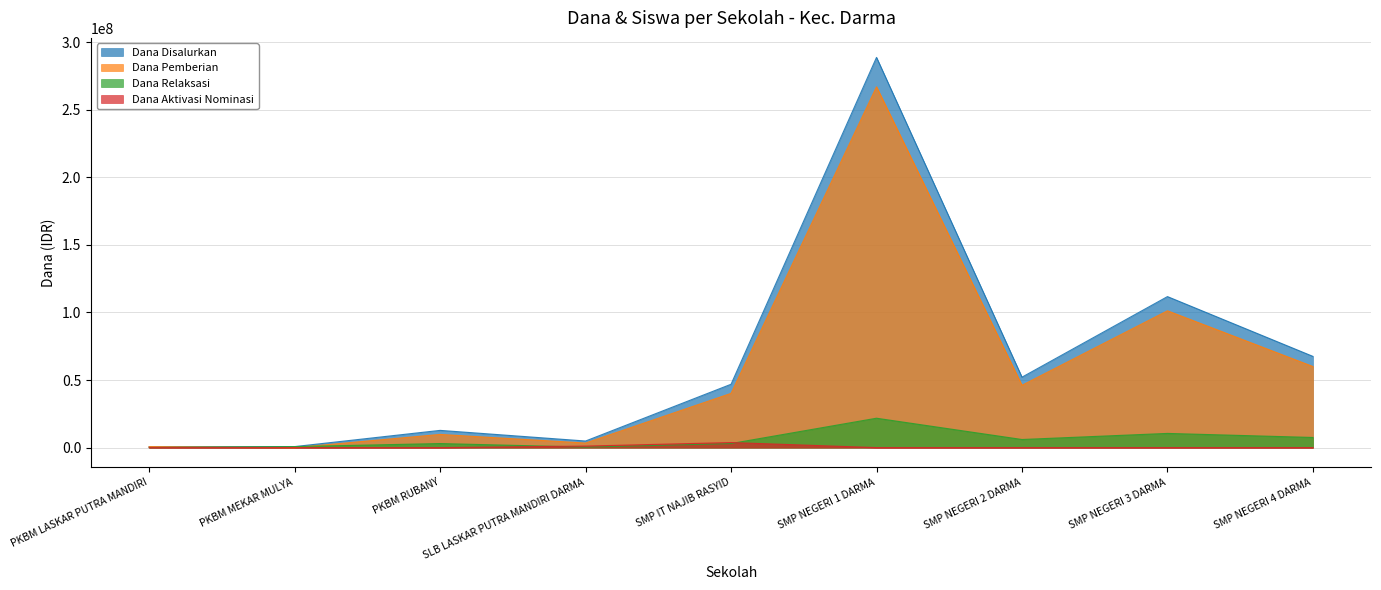

What are all the series names shown in the legend?

Dana Disalurkan, Dana Pemberian, Dana Relaksasi, Dana Aktivasi Nominasi